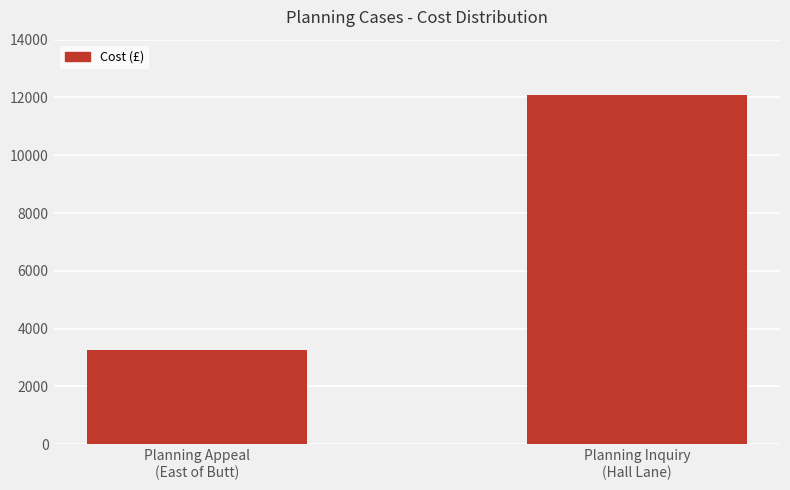

What is the change in value from Planning Appeal
(East of Butt) to Planning Inquiry
(Hall Lane)?

+8825